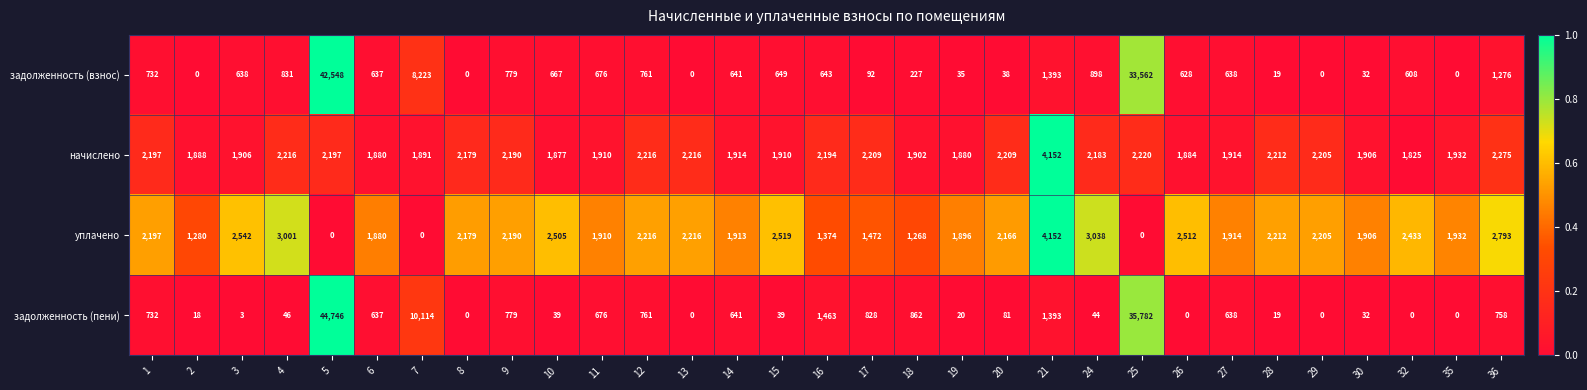

What is the difference between the highest and lowest values at 14?

1273